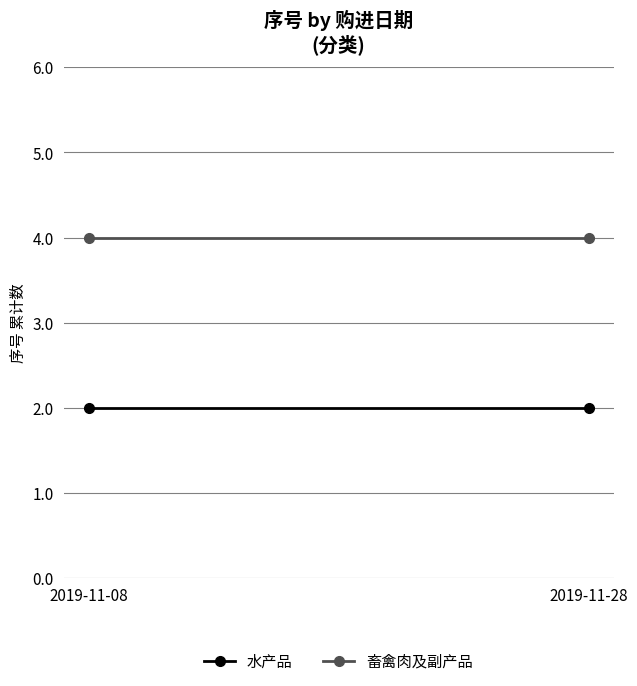

At which label is 畜禽肉及副产品 closest to 4?

2019-11-08